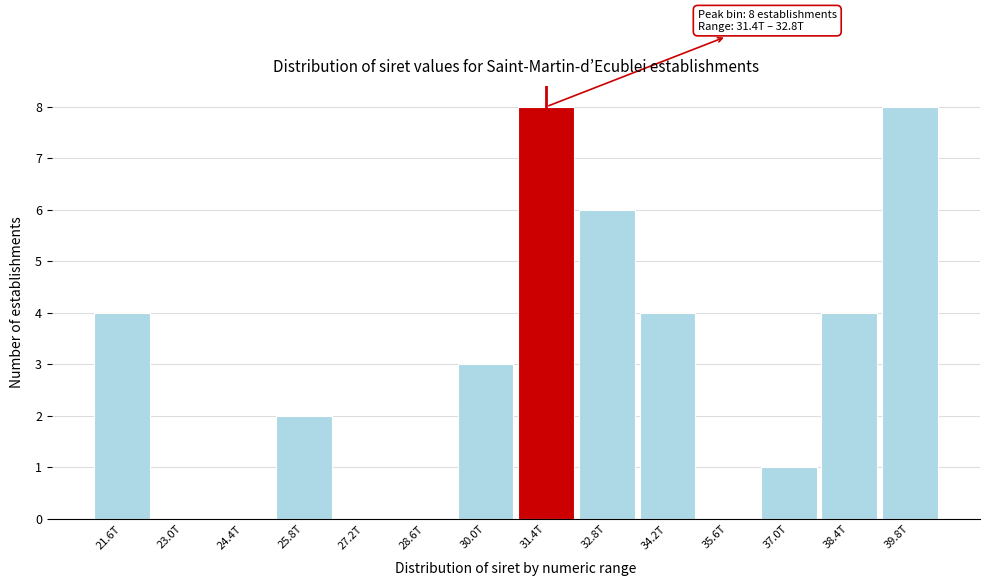

Reading left to right, list all the values displayed in this chart.

21.6T=4	23.0T=0	24.4T=0	25.8T=2	27.2T=0	28.6T=0	30.0T=3	31.4T=8	32.8T=6	34.2T=4	35.6T=0	37.0T=1	38.4T=4	39.8T=8